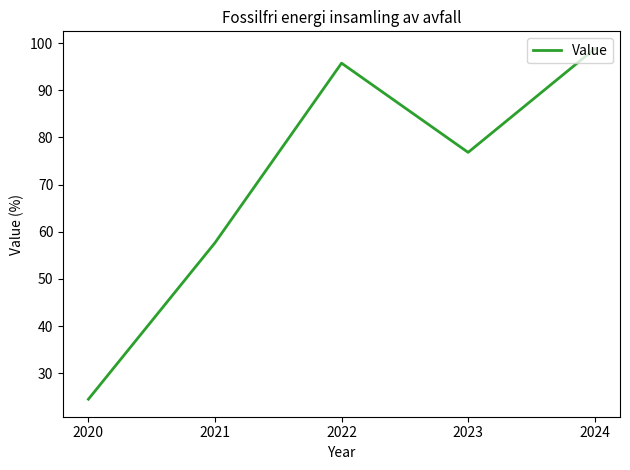

What is the difference between the values at 2021 and 2024?

41.1